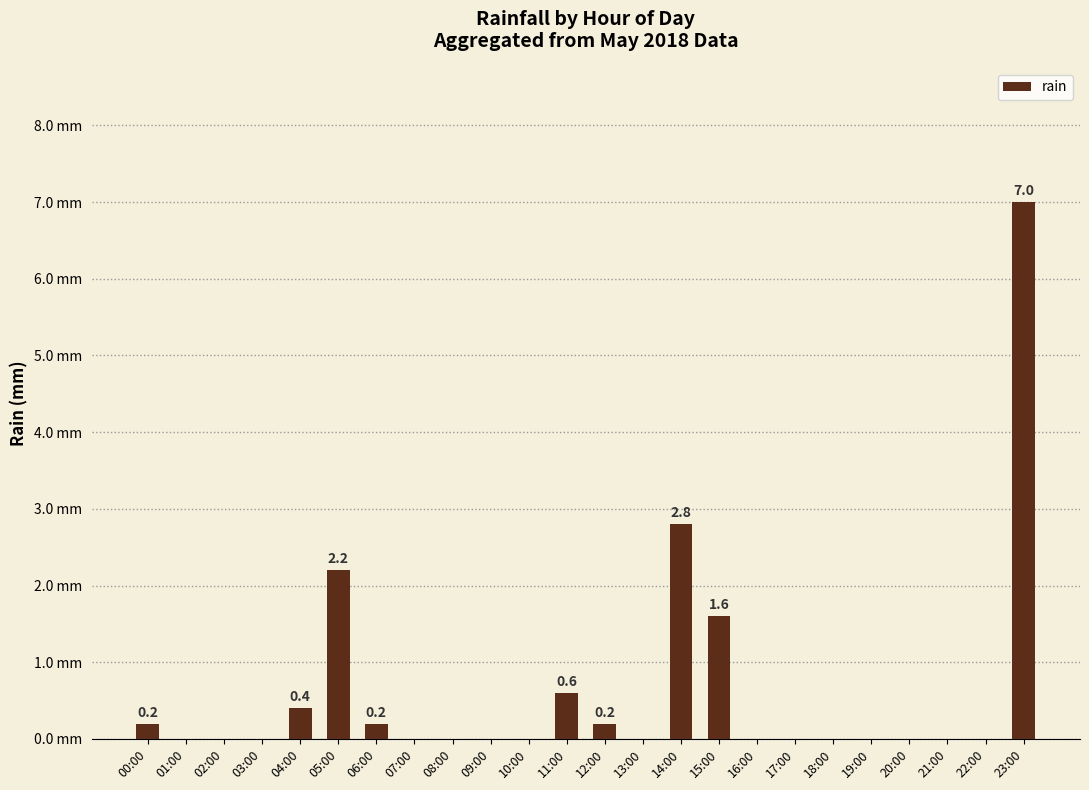

Are the bars horizontal?

No